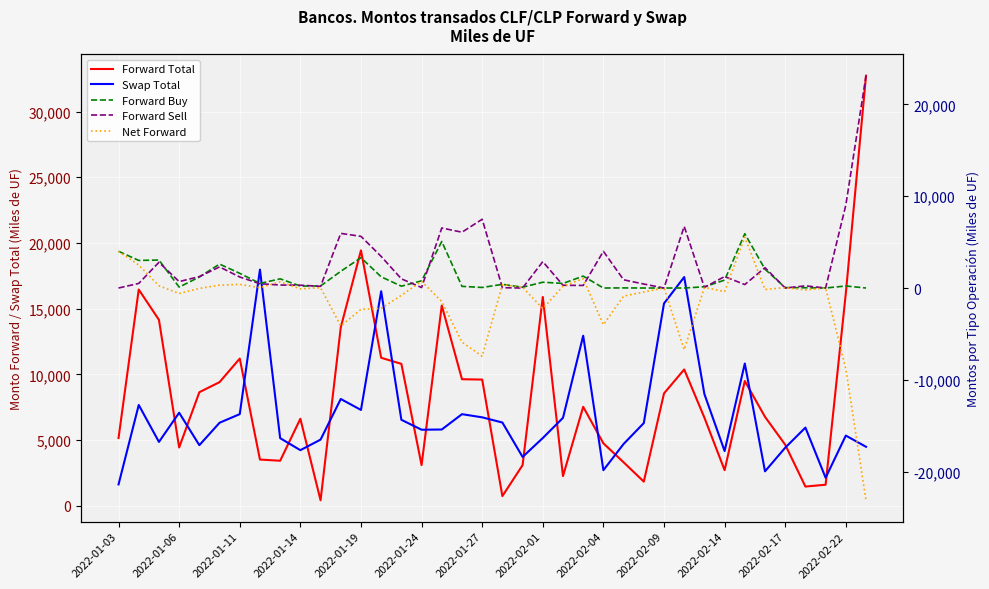

What is the greatest value displayed?

32730.0